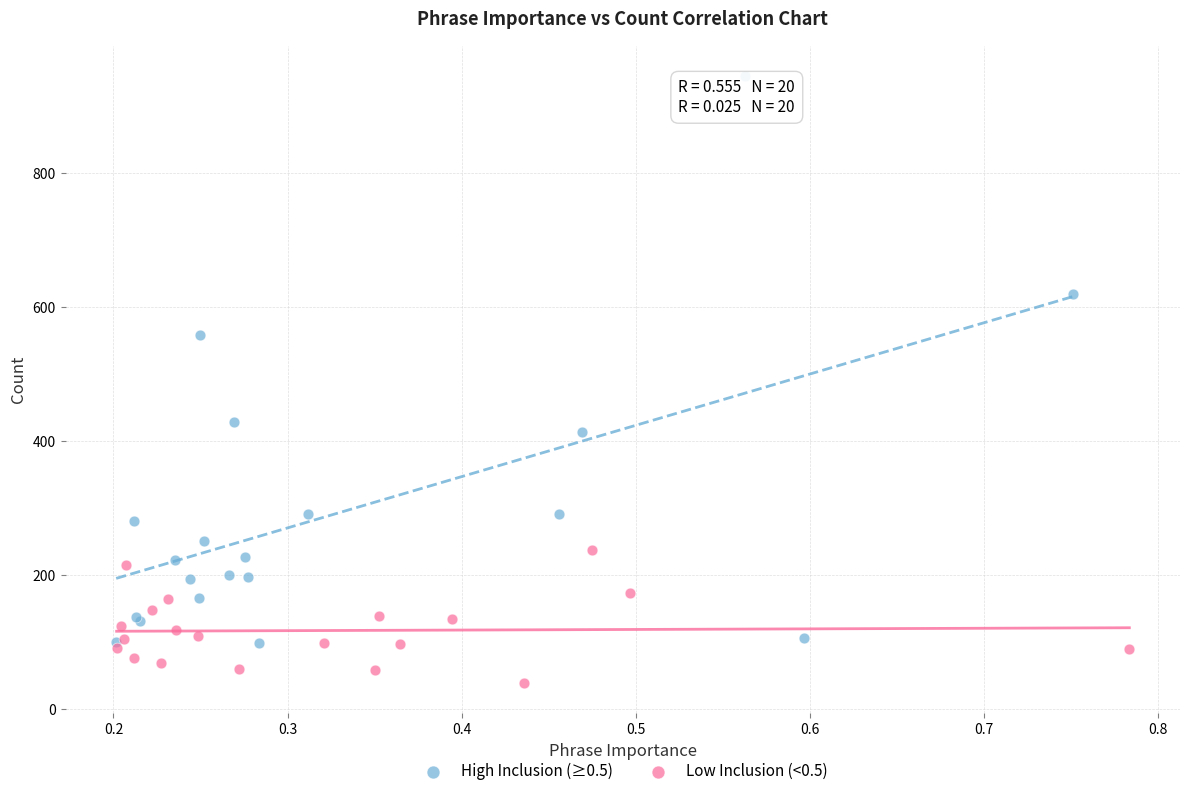

Which series has the largest Y range (max minus min)?

High Inclusion (≥0.5)